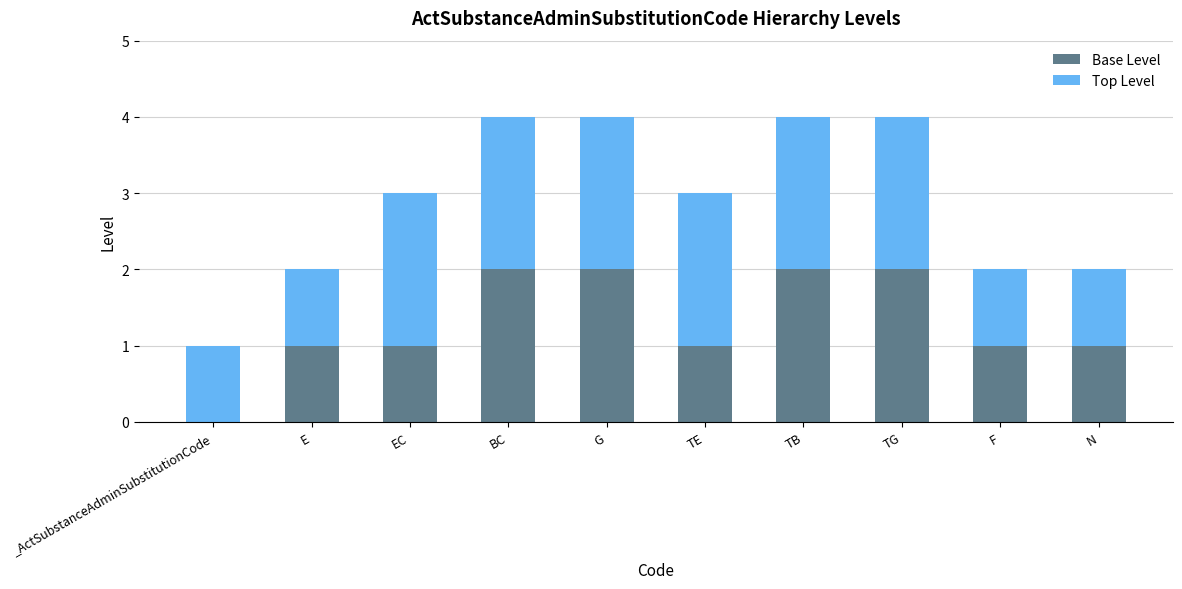

Reading right to left, transcribe the values for Base Level.

N=1	F=1	TG=2	TB=2	TE=1	G=2	BC=2	EC=1	E=1	_ActSubstanceAdminSubstitutionCode=0